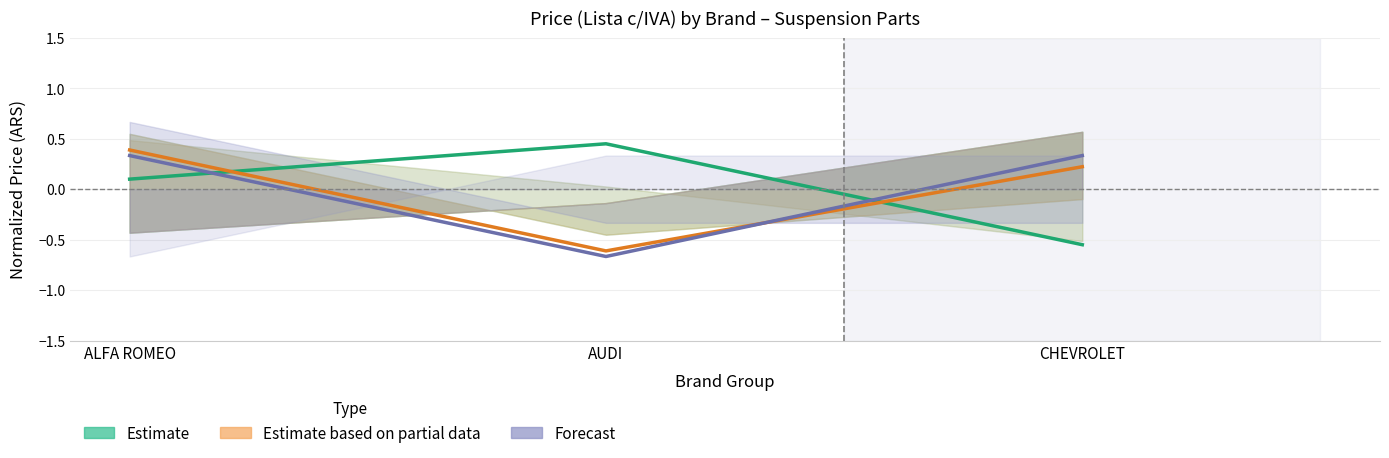

How many values in the Estimate series are below 0?

1